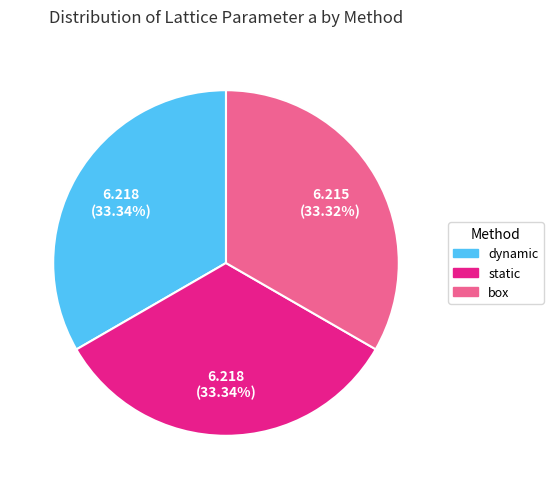

What is the ratio of the value at dynamic to the value at static?

1.0